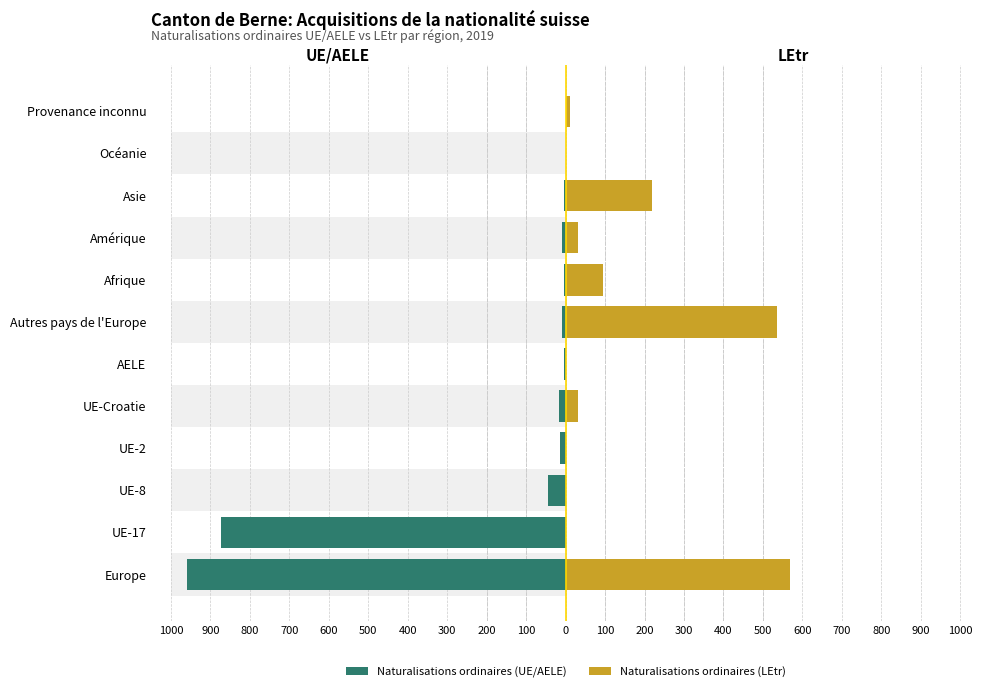

Rank the series at UE-17 from lowest to highest value.

Naturalisations ordinaires (UE/AELE), Naturalisations ordinaires (LEtr)